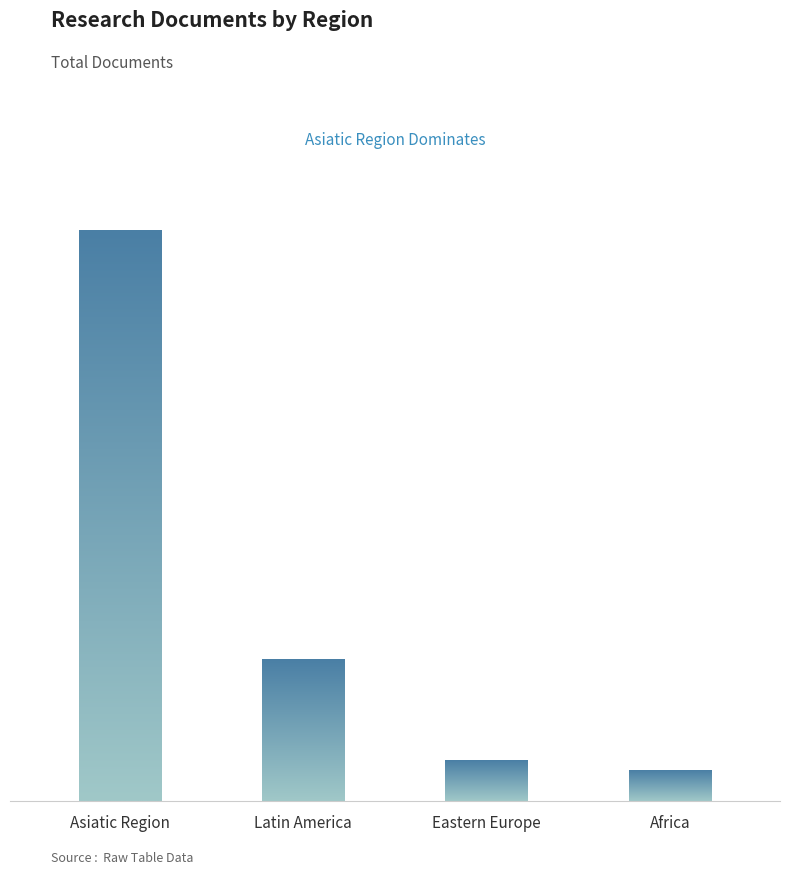

What is the minimum value shown in the chart?

2412